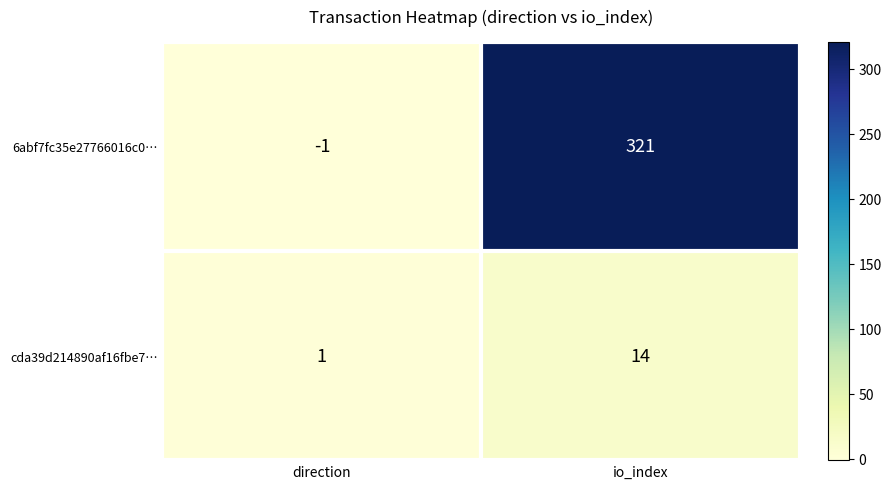

Reading left to right, what are all the values shown in this chart?

6abf7fc35e27766016c0…: -1	321
cda39d214890af16fbe7…: 1	14